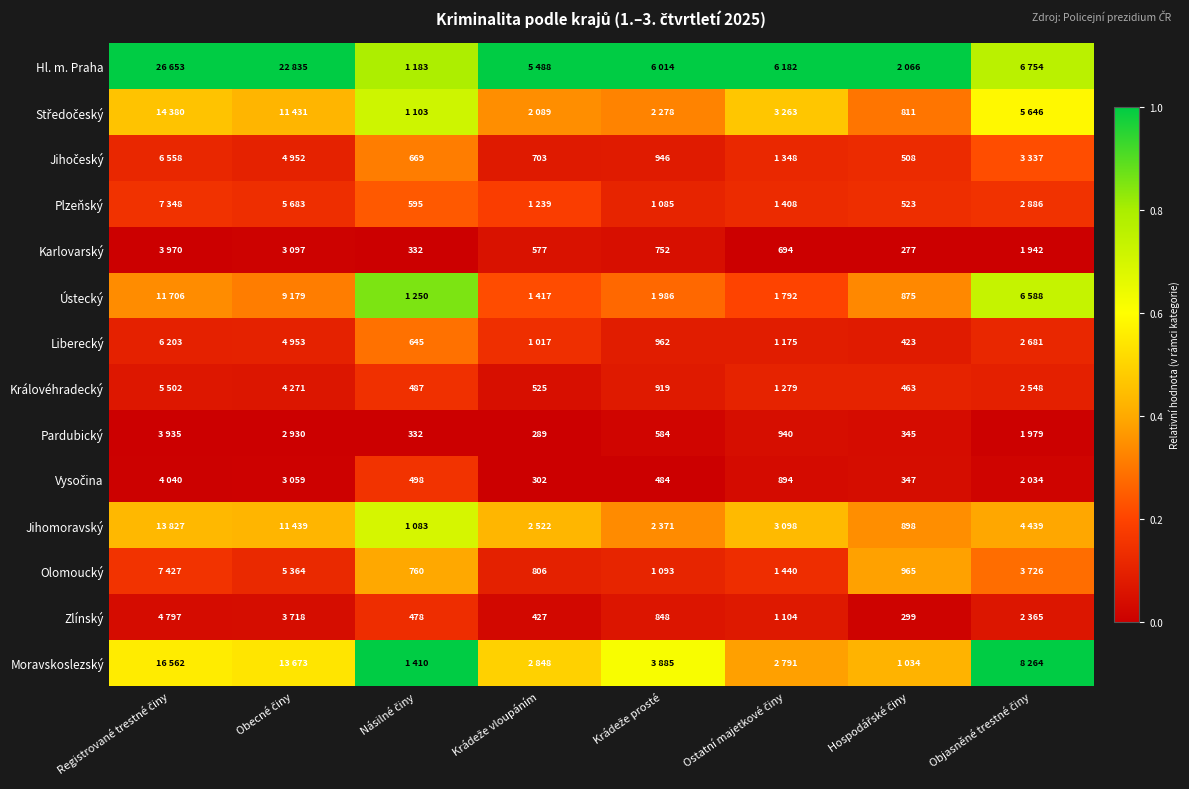

At how many categories does at least one series exceed 0?

8